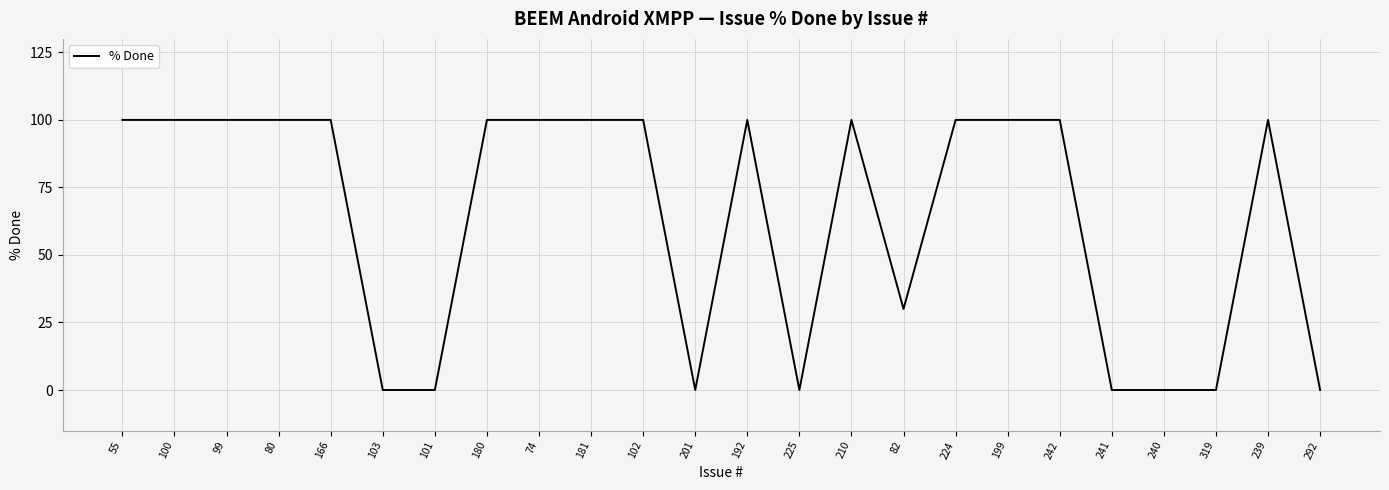

Which has a higher value, 224 or 240?

224